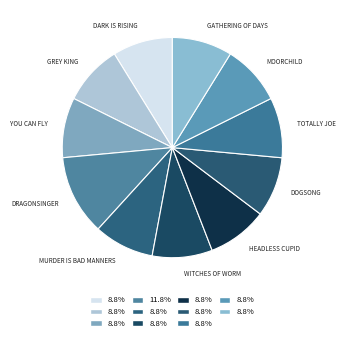

Which slice is the smallest?

Dark Is Rising